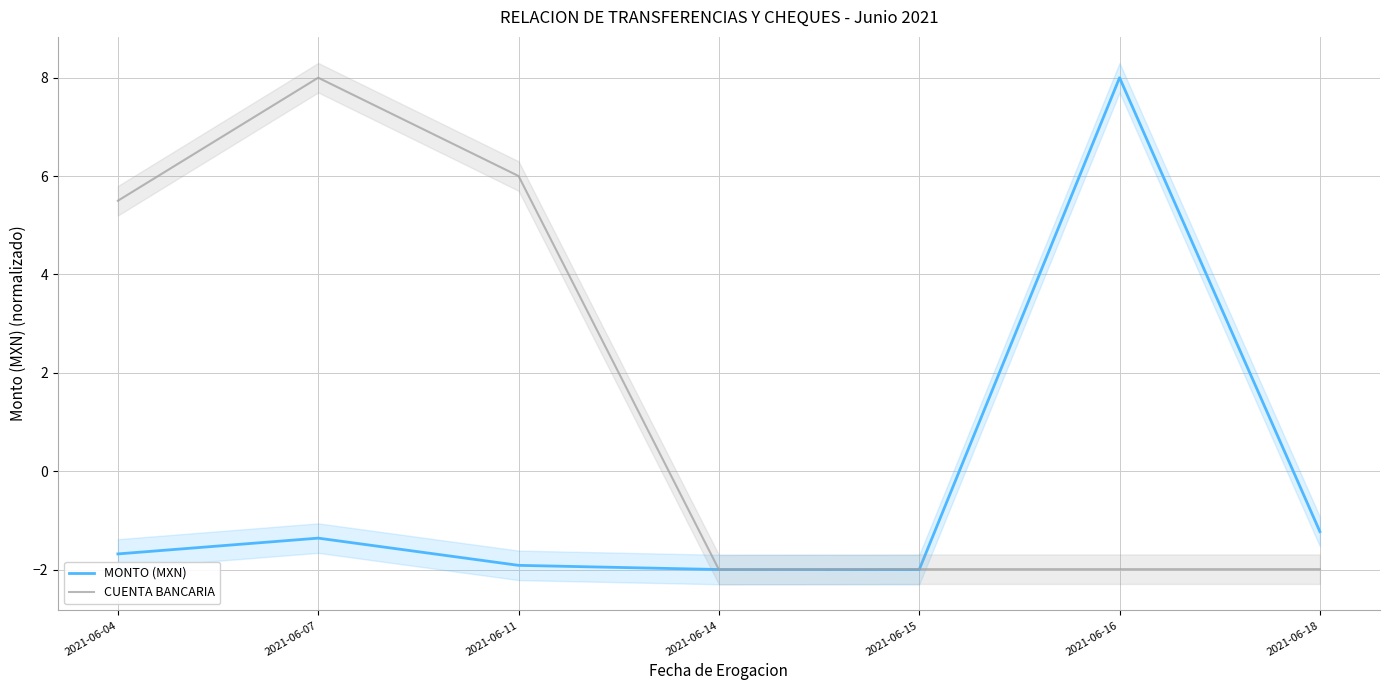

Reading left to right, transcribe all the data shown in this chart.

MONTO (MXN): -1.7	-1.4	-1.9	-2.0	-2.0	8.0	-1.2
CUENTA BANCARIA: 5.5	8.0	6.0	-2.0	-2.0	-2.0	-2.0